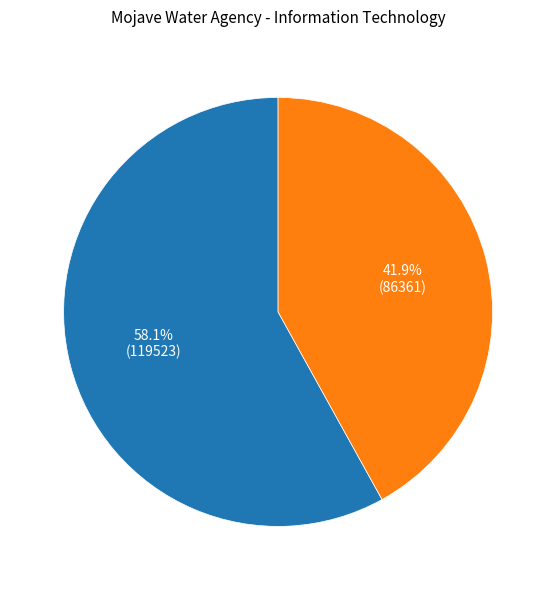

Does any single category account for the majority?

Yes